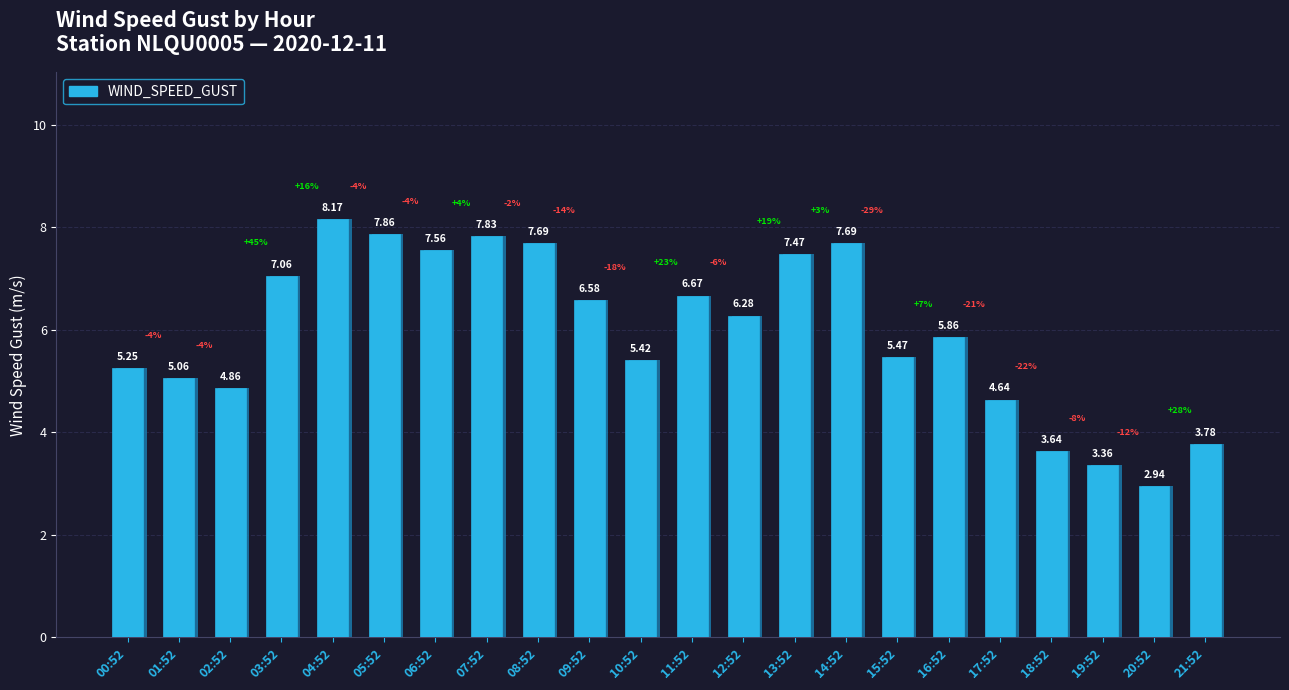

What is the change in value from 10:52 to 13:52?

+2.1